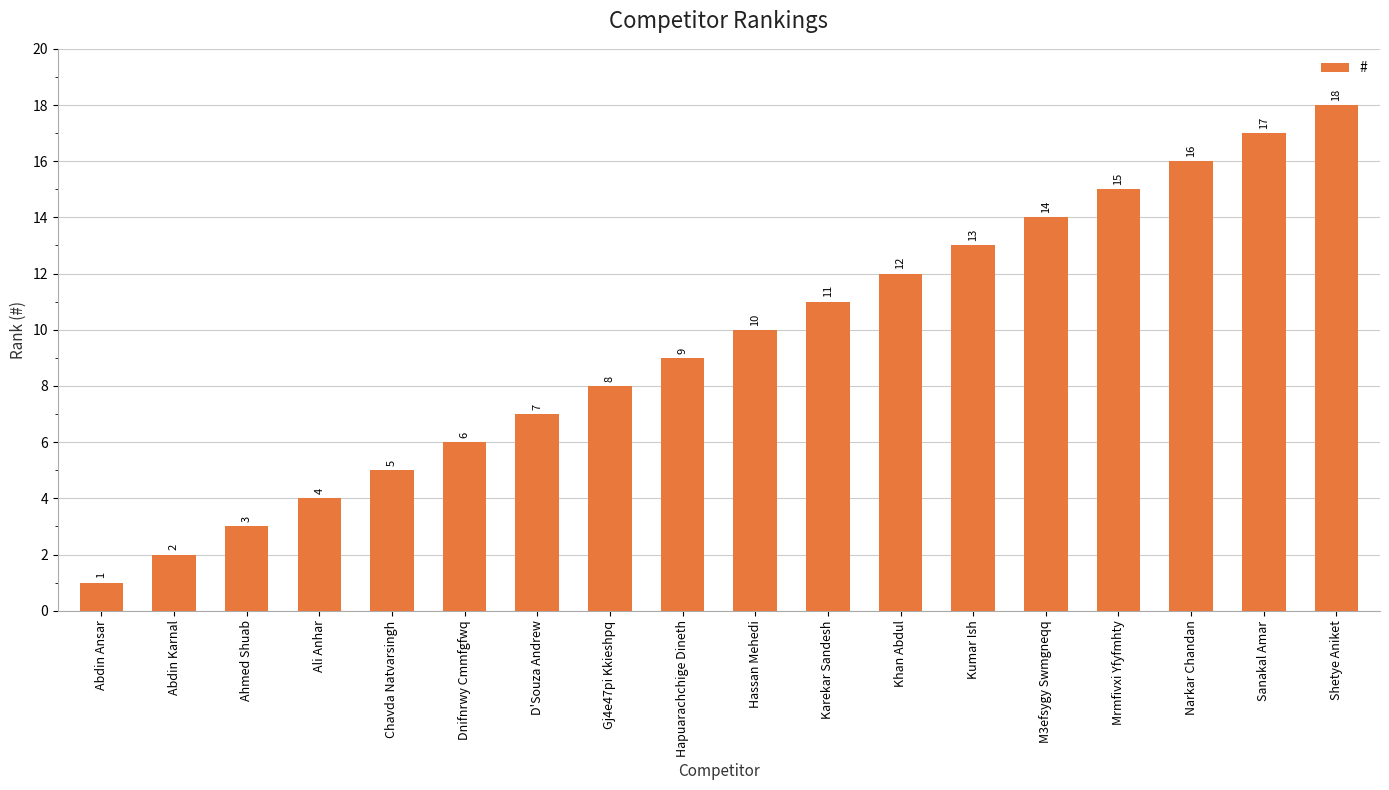

Where is the data nearest to the value 9?

Hapuarachchige Dineth